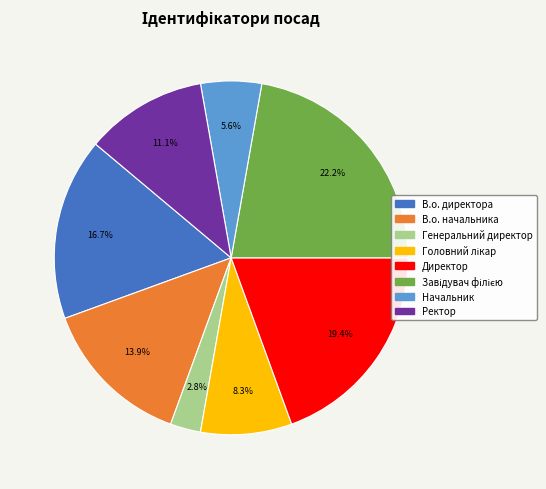

What percentage do Директор and В.о. директора together represent?

36.1%